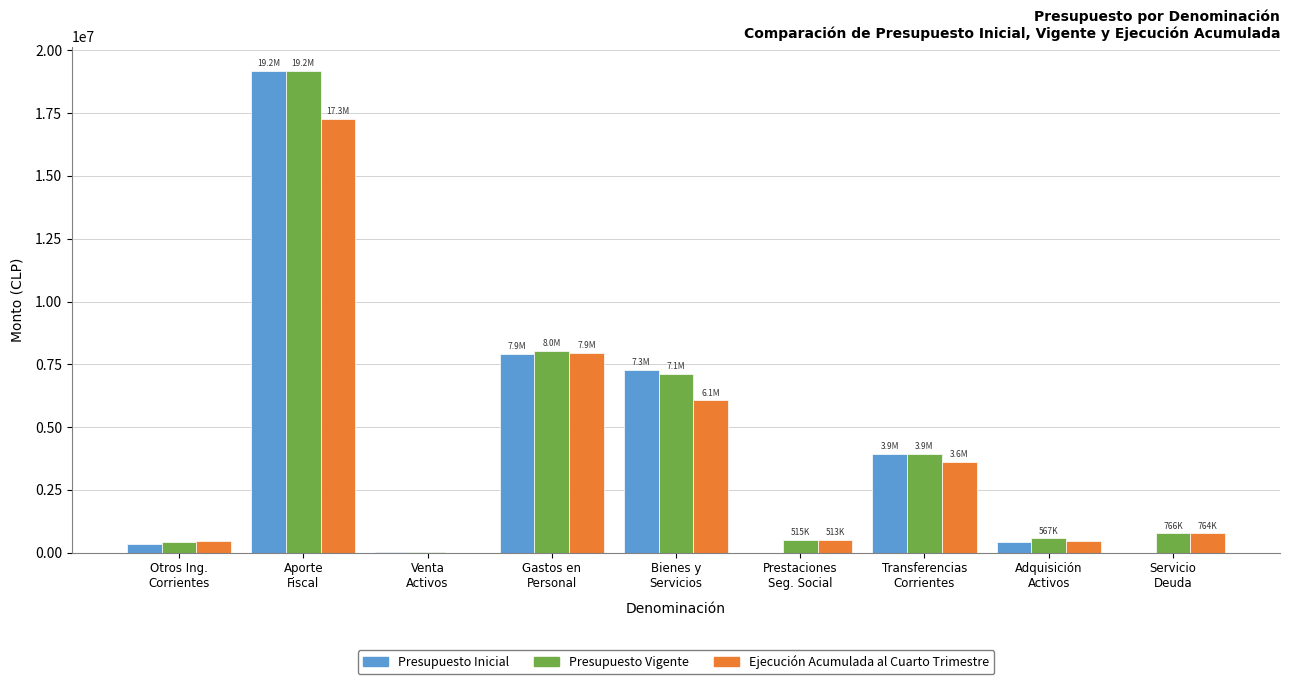

How many categories are shown in the chart?

9